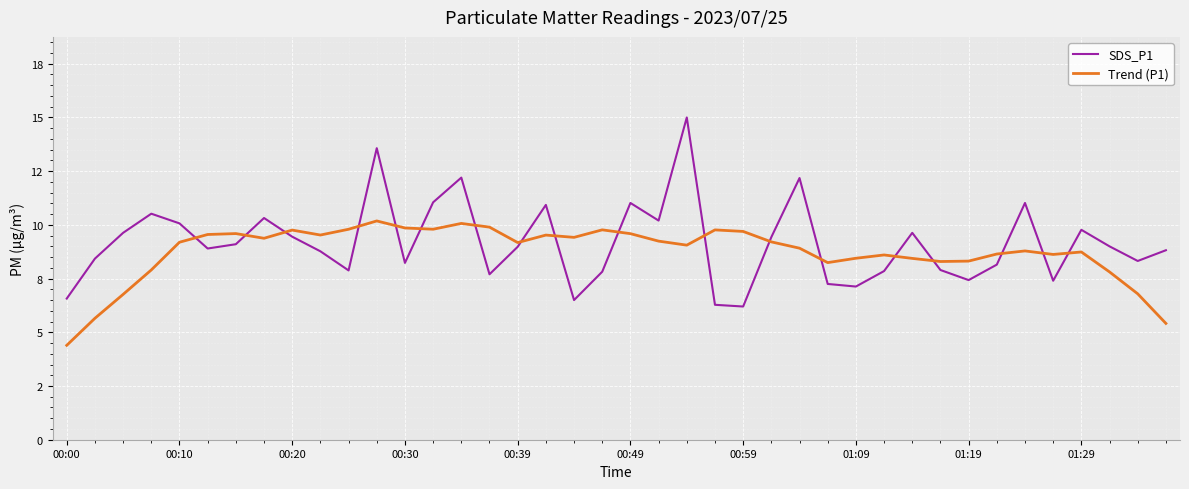

Does the chart have visible grid lines?

Yes